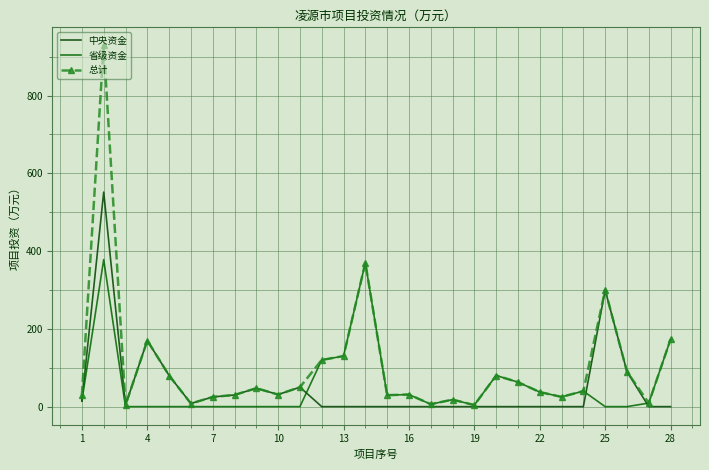

How many intersections are there between 中央资金 and 省级资金?

4